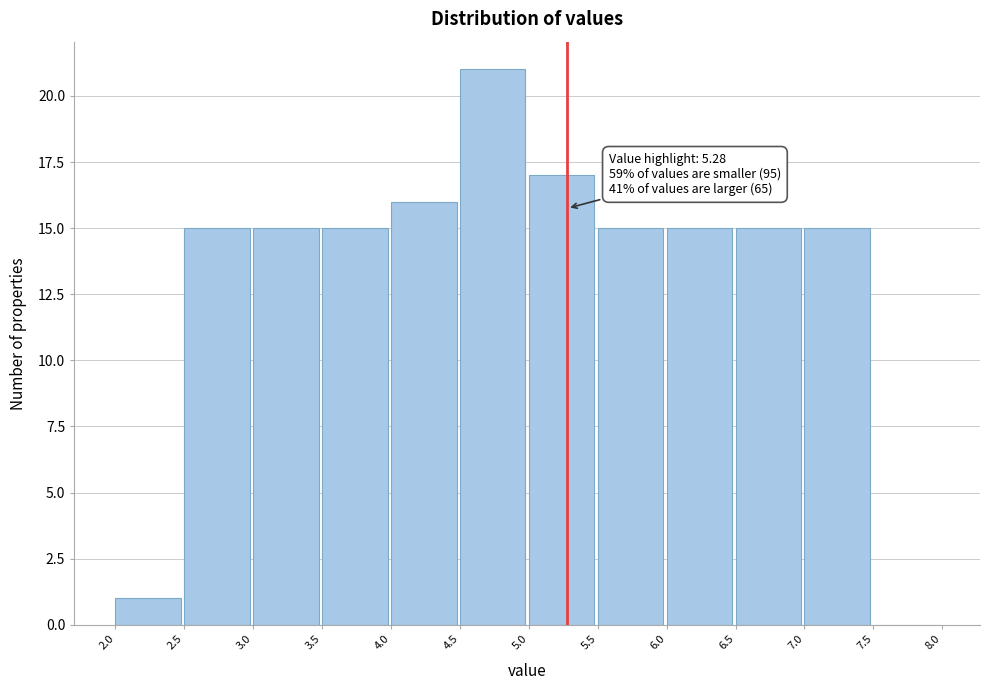

Which range on the x-axis has the tallest bar?

4.5 to 5.0